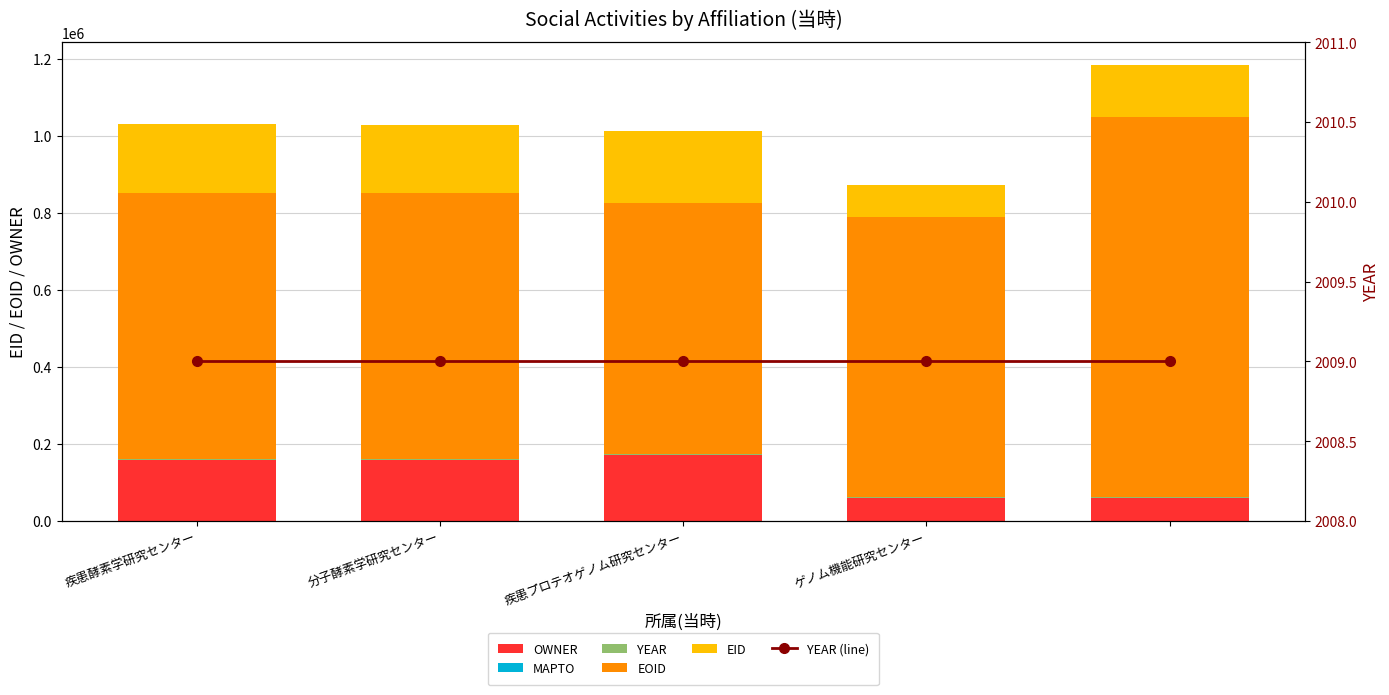

What is the difference between the highest and lowest values at 4?

986652